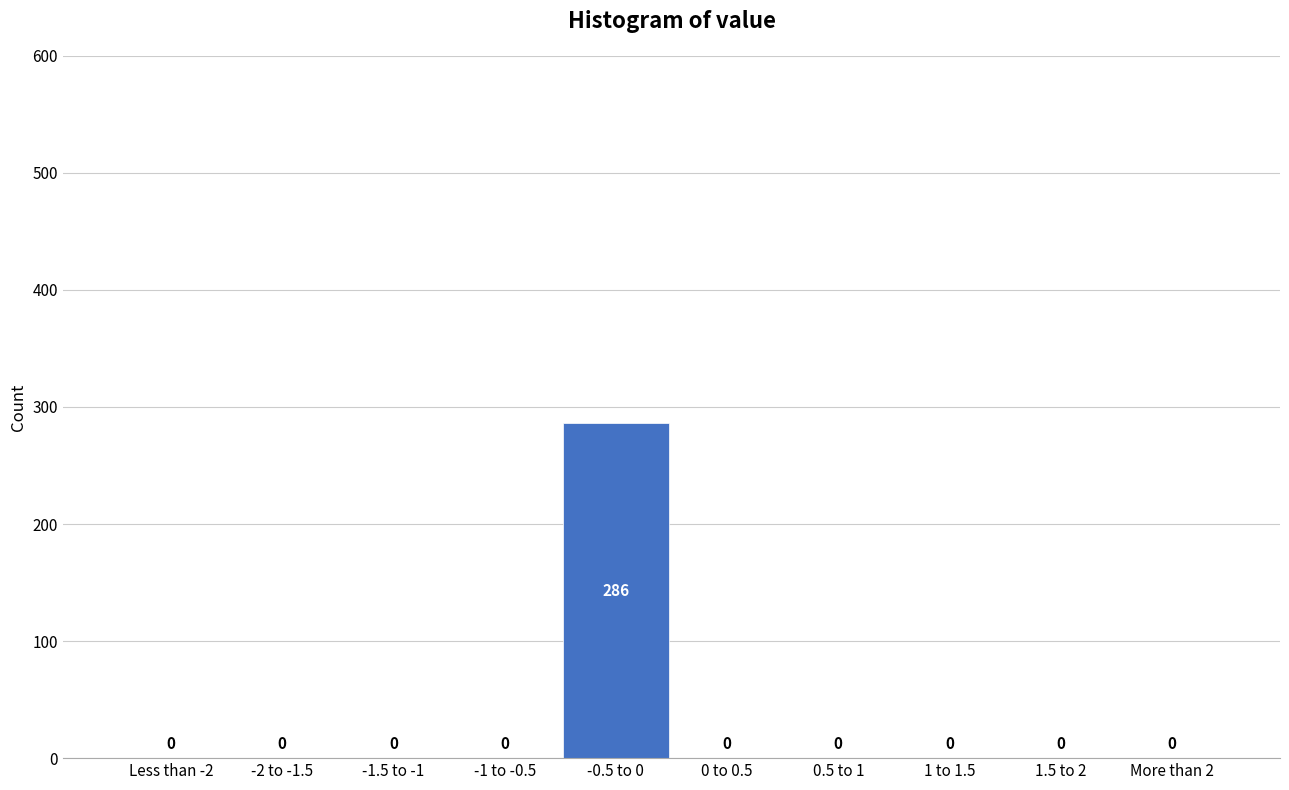

Reading left to right, list all the values displayed in this chart.

Less than -2=0	-2 to -1.5=0	-1.5 to -1=0	-1 to -0.5=0	-0.5 to 0=286	0 to 0.5=0	0.5 to 1=0	1 to 1.5=0	1.5 to 2=0	More than 2=0